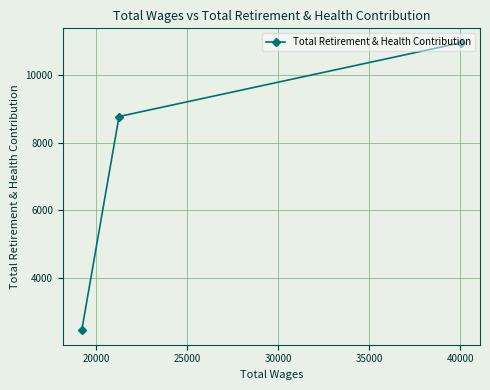

What is the maximum value shown in the chart?

10969